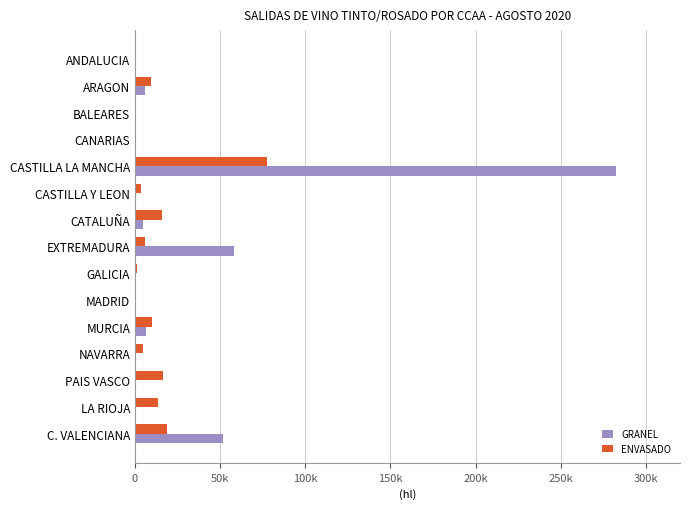

Reading left to right, list all the values displayed in this chart.

GRANEL: 0	5987	0	0	282462	0	4726	58101	0	0	6503	251	25	40	51666
ENVASADO: 79	9439	233	4	77437	3574	15649	6033	1144	23	9971	4772	16306	13597	18579